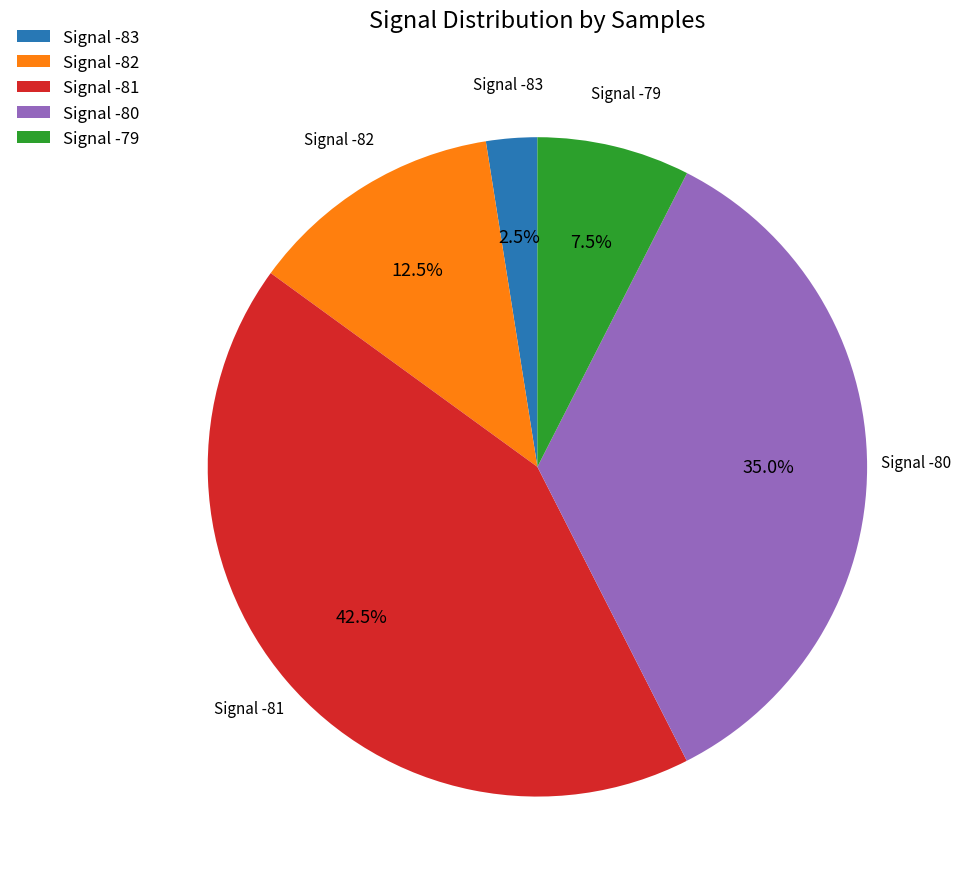

Which slice is the largest?

Signal -81